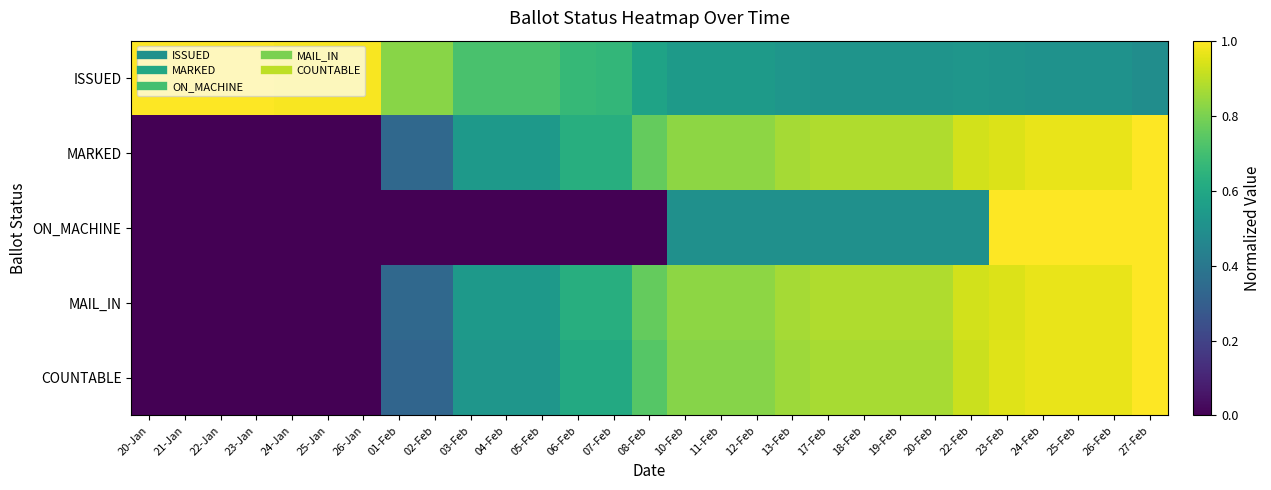

Which has a higher value, 13-Feb or 02-Feb?

02-Feb